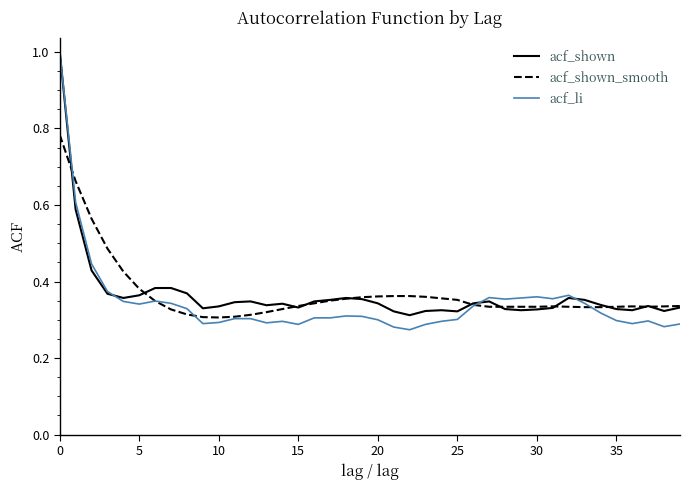

What is the maximum value for acf_li?

1.0